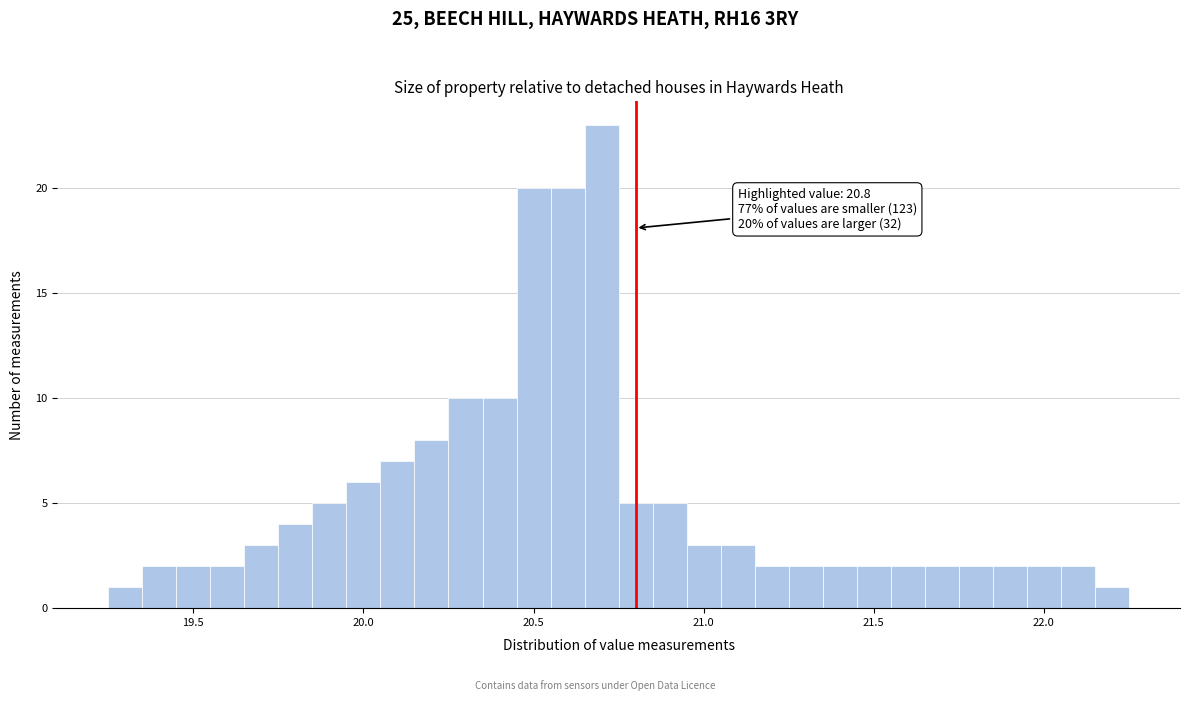

Around what value on the x-axis is the tallest bar? Give the approximate position of its centre, as read against the axis.

20.70